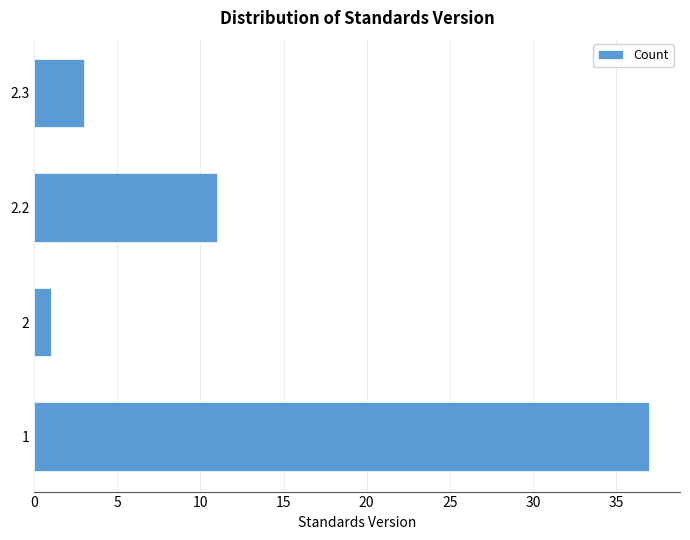

Reading bottom to top, what are all the values shown in this chart?

1=37	2=1	2.2=11	2.3=3